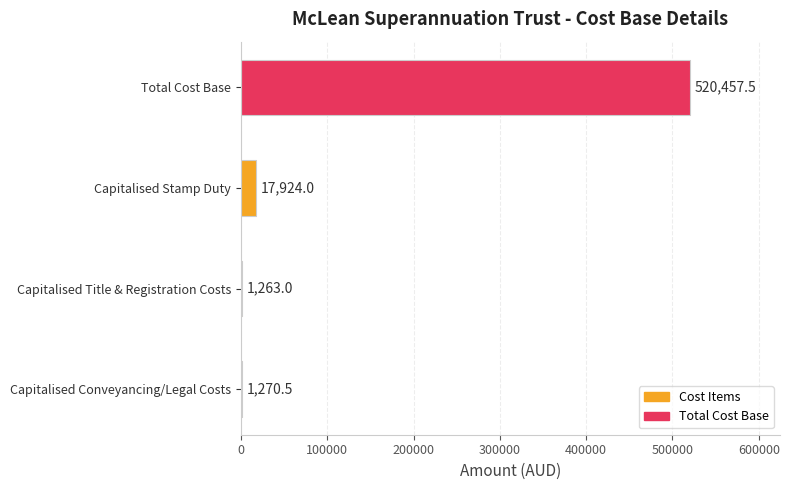

What is the maximum value shown in the chart?

520457.5